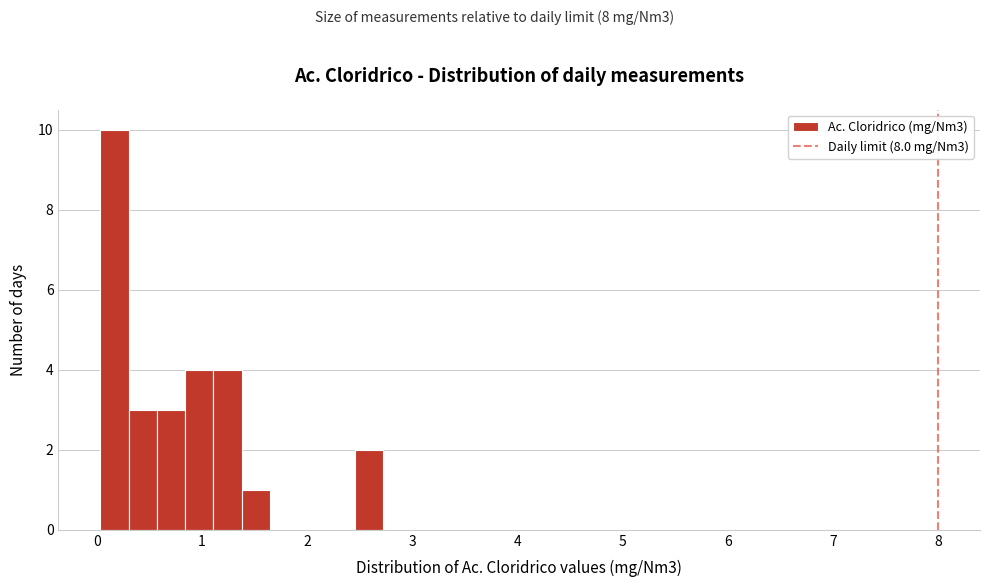

Read against the x-axis, roughly where is the centre of the tallest bar?

0.2